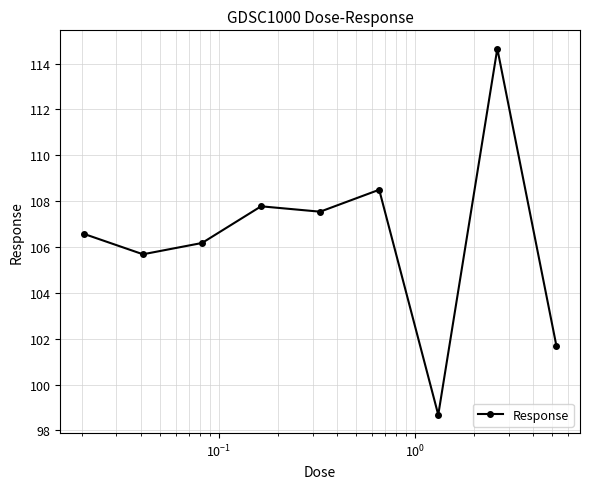

What is the greatest value displayed?

114.7